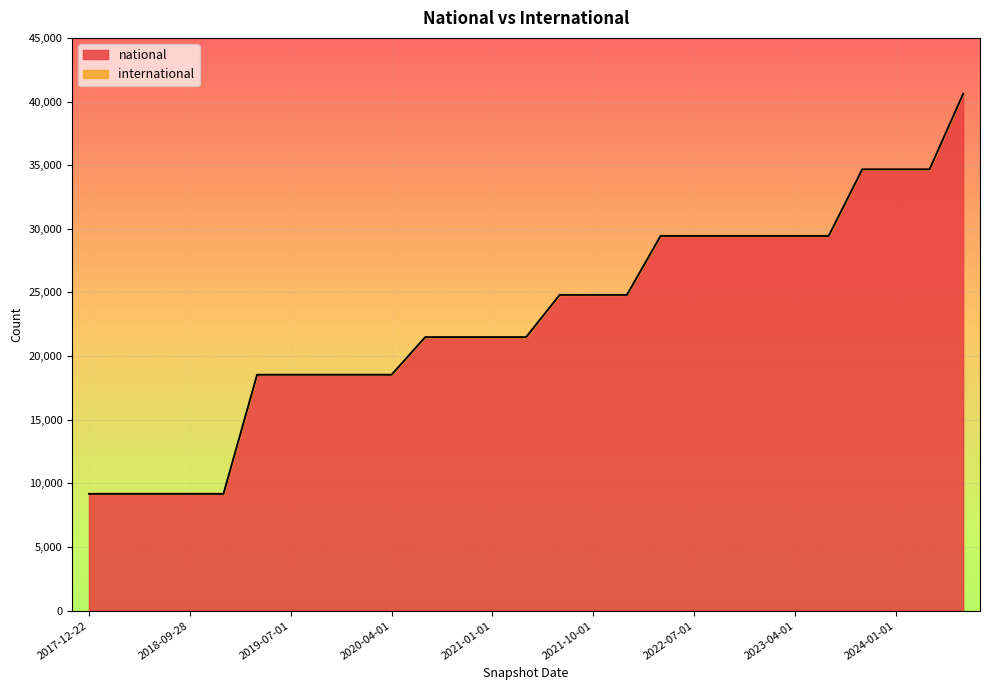

Reading right to left, what are all the values shown in this chart?

2024-07-01=40604	2024-04-01=34674	2024-01-01=34674	2023-10-01=34674	2023-07-01=29441	2023-04-01=29441	2023-01-01=29441	2022-10-01=29441	2022-07-01=29441	2022-04-01=29441	2022-01-01=24809	2021-10-01=24809	2021-07-01=24809	2021-04-01=21489	2021-01-01=21489	2020-10-01=21489	2020-07-01=21489	2020-04-01=18538	2020-01-01=18538	2019-10-09=18538	2019-07-01=18538	2019-04-06=18538	2019-01-01=9180	2018-09-28=9180	2018-07-11=9180	2018-04-09=9180	2017-12-22=9180